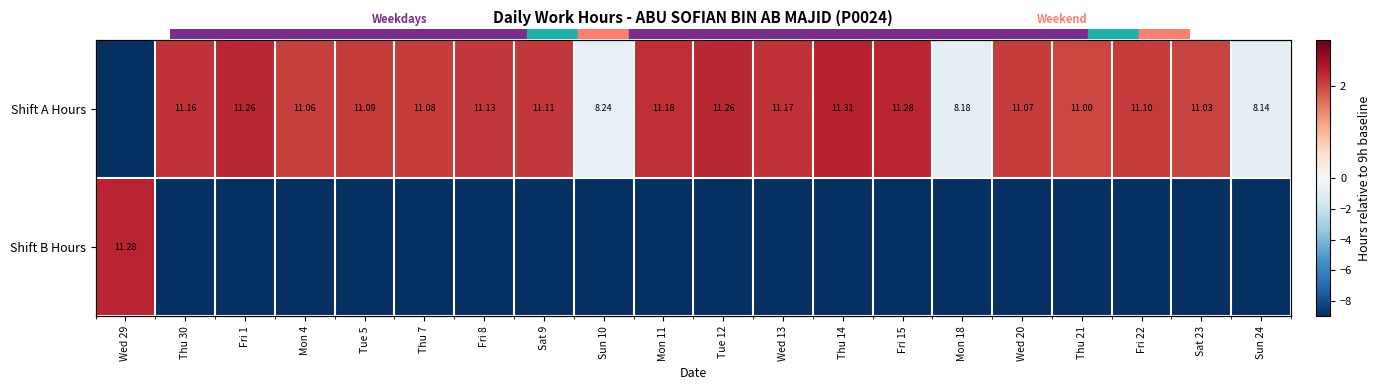

What is the minimum value shown in the chart?

-9.0